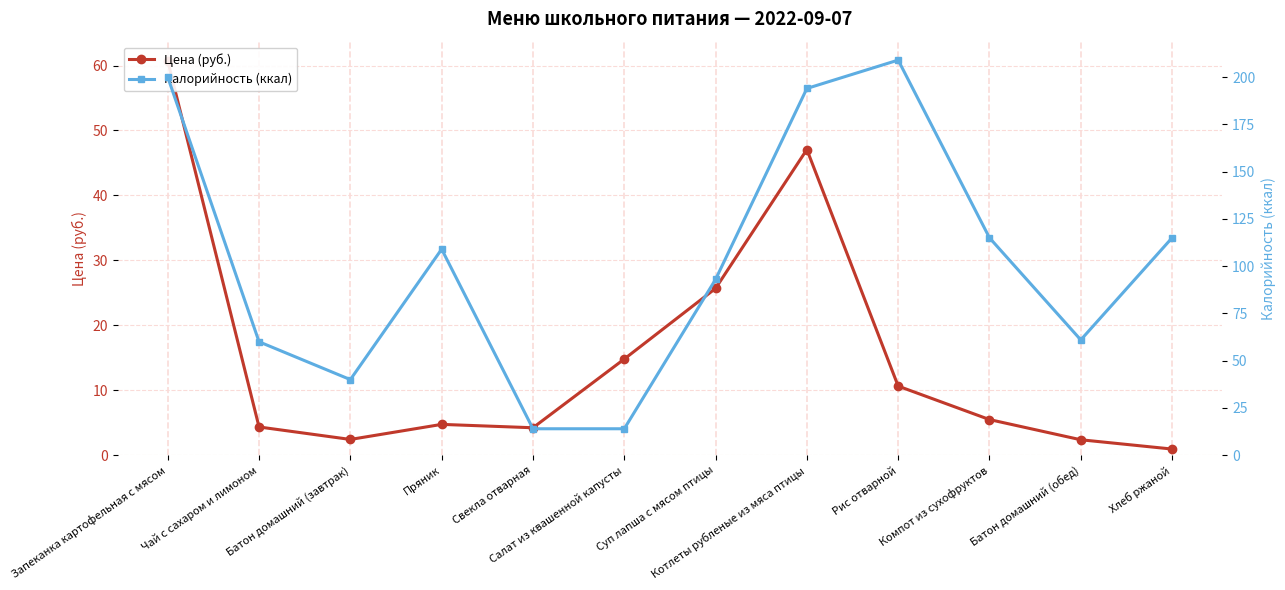

Reading left to right, what are all the values shown in this chart?

Цена (руб.): 60.7	4.3	2.4	4.8	4.2	14.8	25.7	47.1	10.6	5.5	2.4	0.9
Калорийность (ккал): 200.0	60.0	40.0	109.0	14.0	14.0	93.0	194.0	209.0	115.0	61.0	115.0